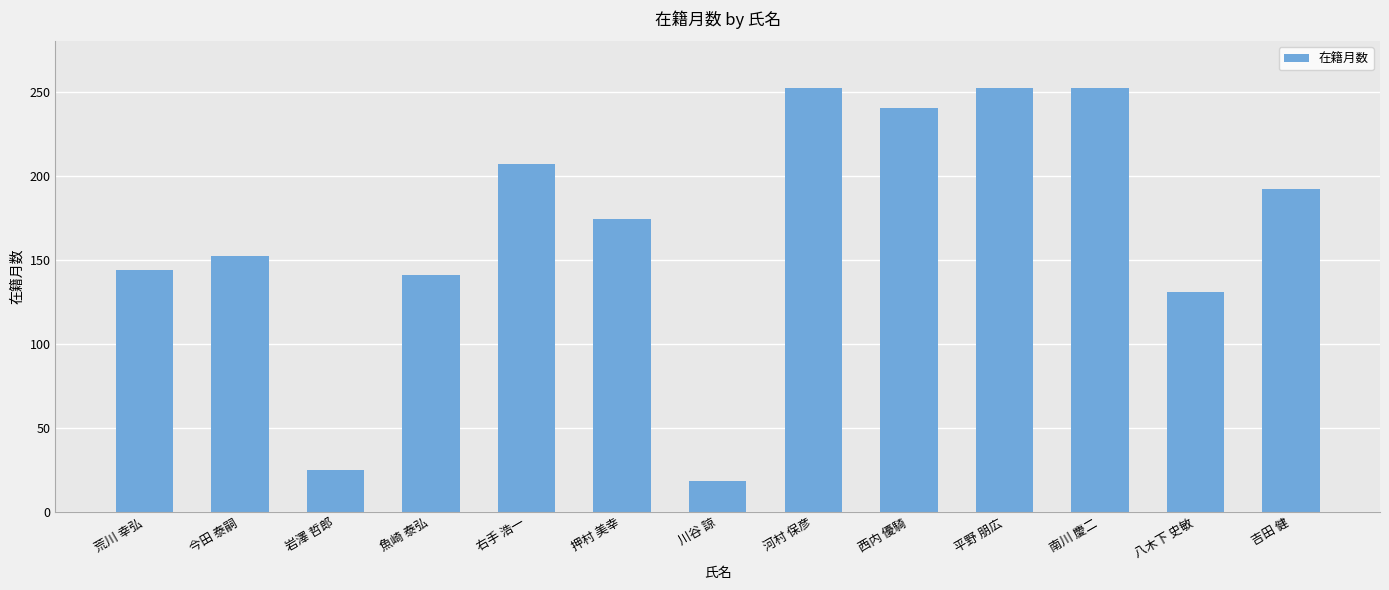

What is the greatest value displayed?

252